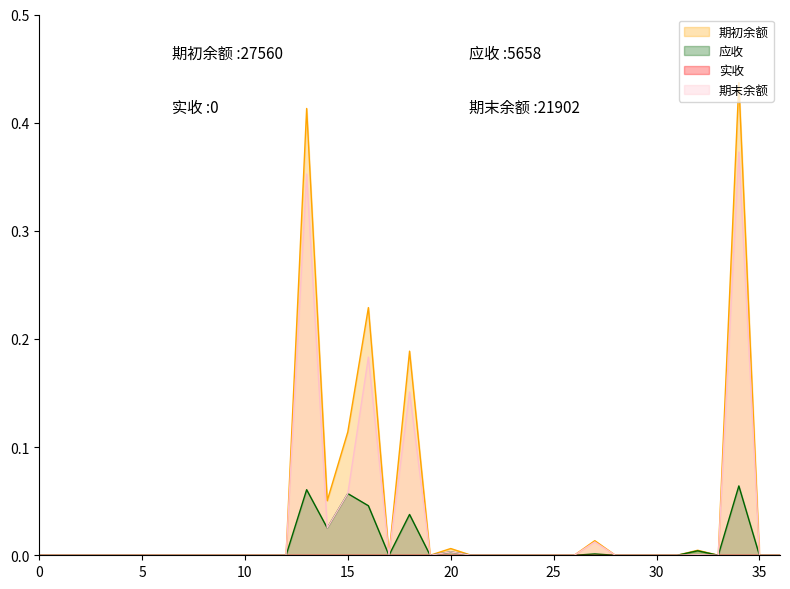

What is the difference between the second highest and minimum values in the 应收 series?

0.1